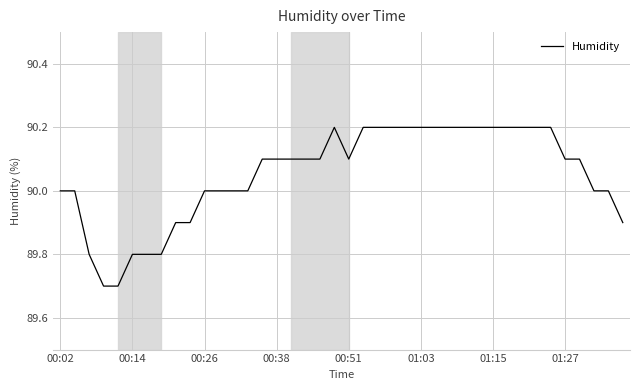

What is the maximum value shown in the chart?

90.2